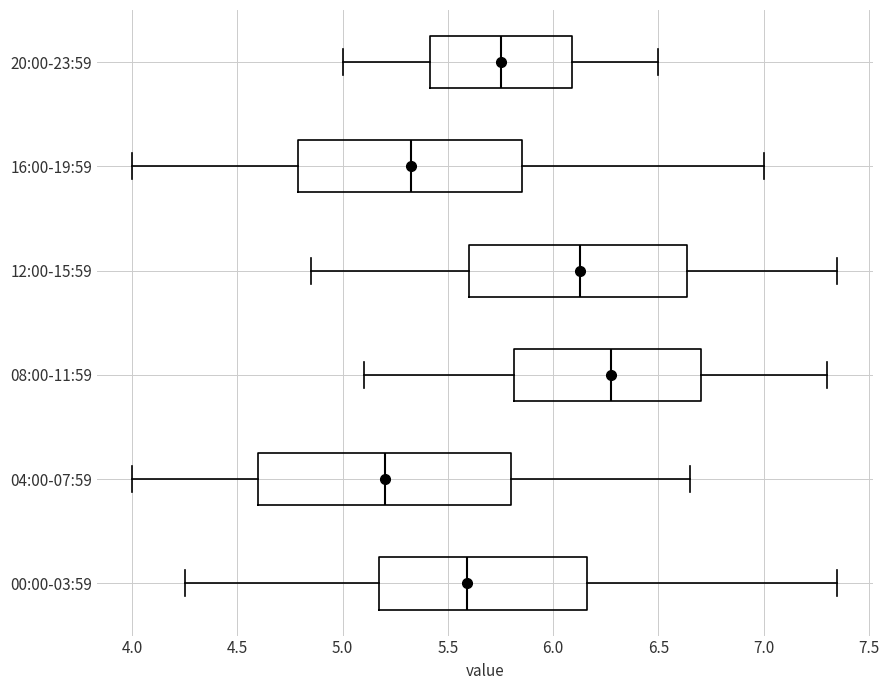

Comparing the boxes themselves (not the whiskers), which one is the widest?

04:00-07:59